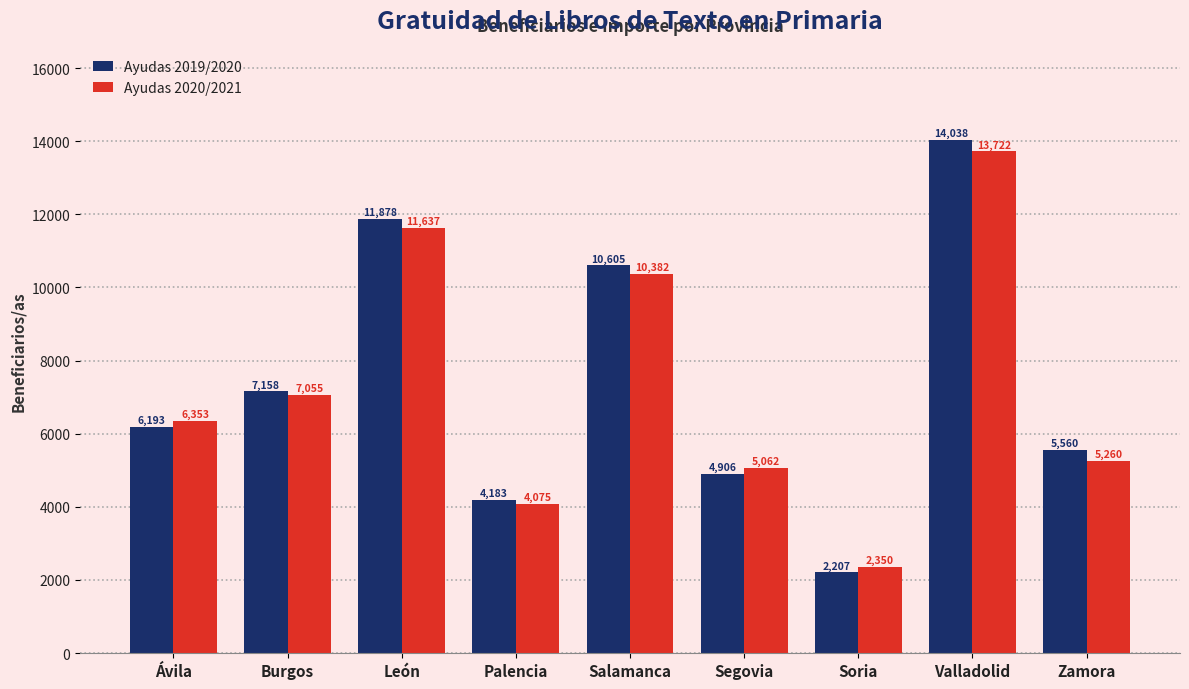

At how many categories does at least one series exceed 9057?

3